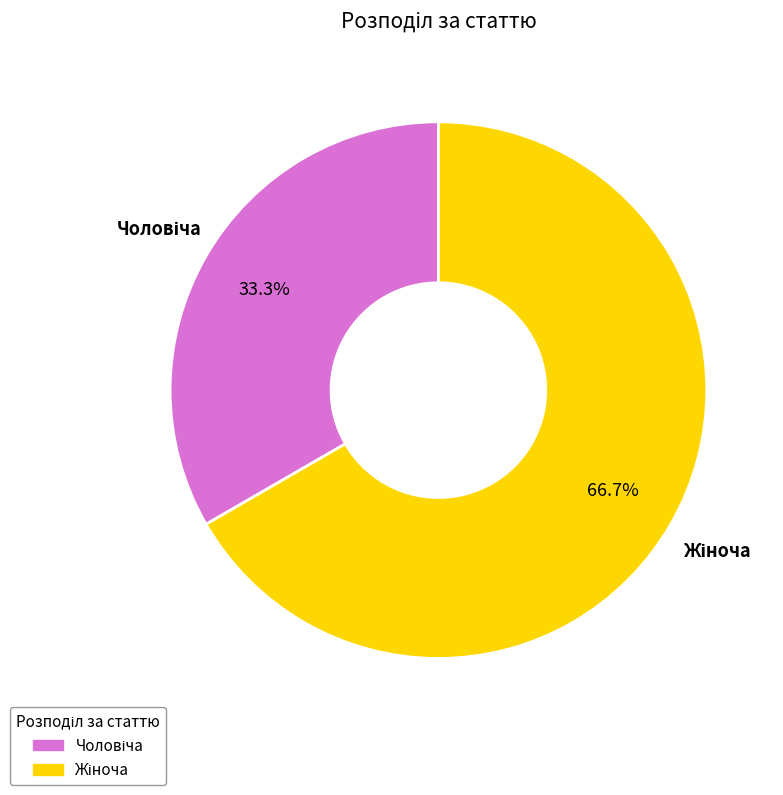

To the nearest percent, what is the average slice percentage?

50%